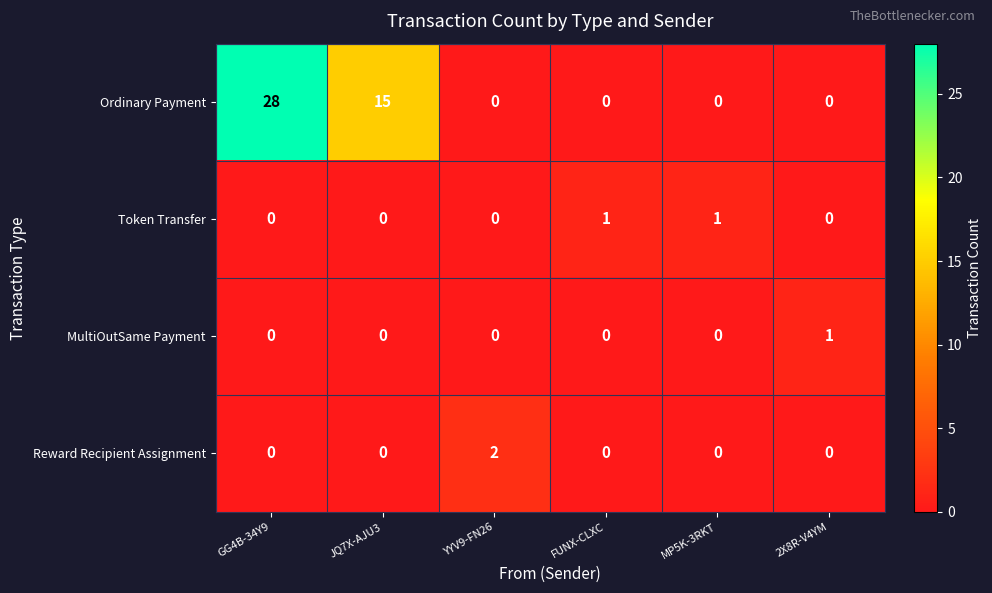

Which category has the highest value across all series?

GG4B-34Y9